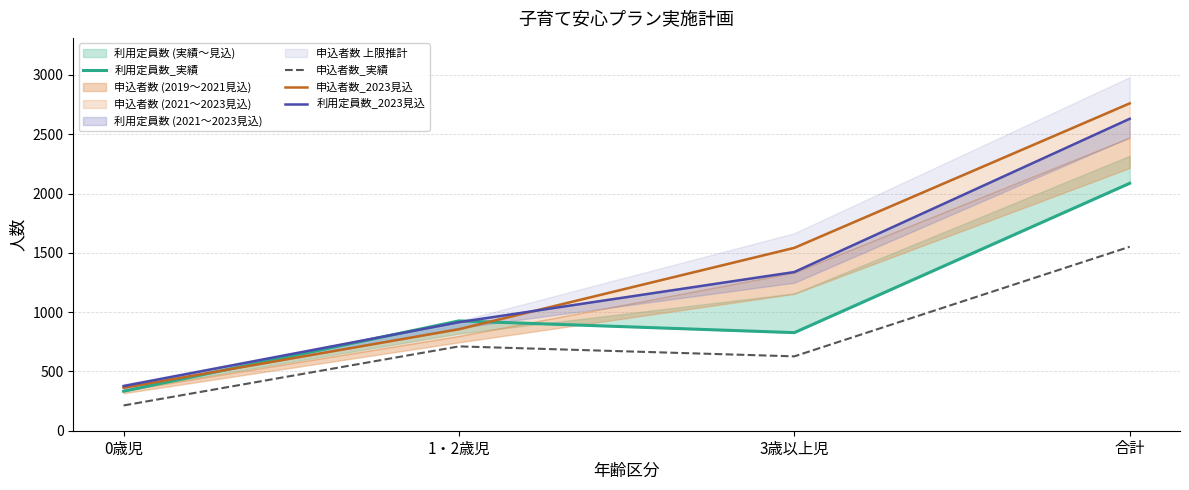

Is it true that 利用定員数_2023見込 equals 915 at 1・2歳児?

True